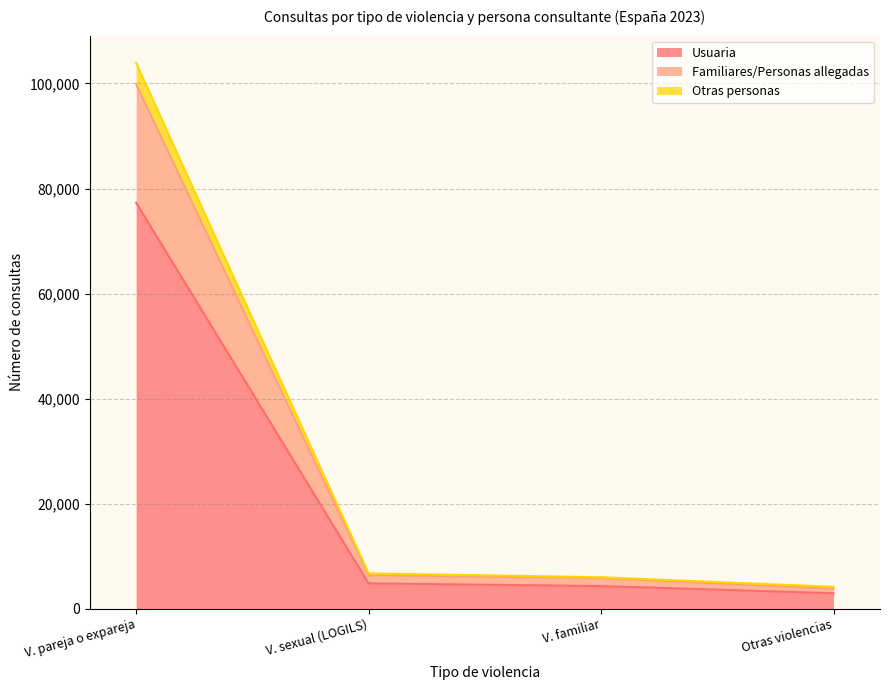

What are all the series names shown in the legend?

Usuaria, Familiares/Personas allegadas, Otras personas